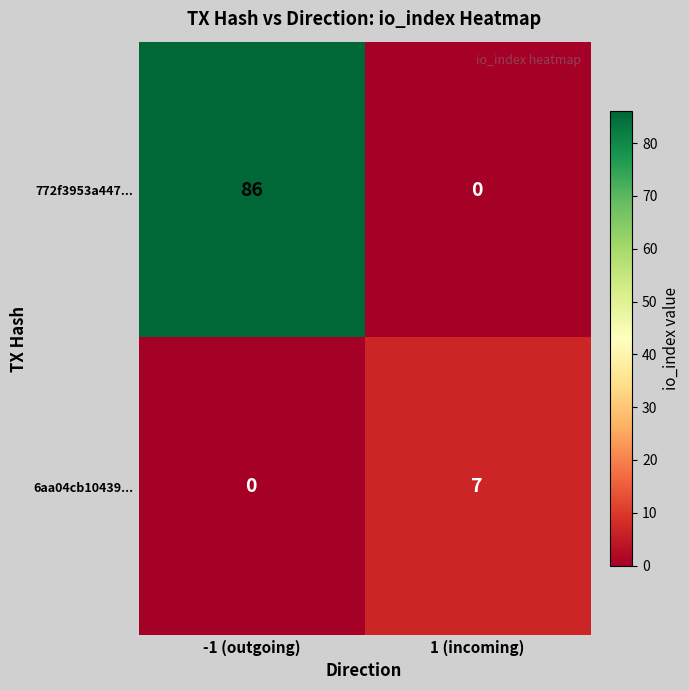

List the series in order of their peak value, lowest first.

6aa04cb10439..., 772f3953a447...